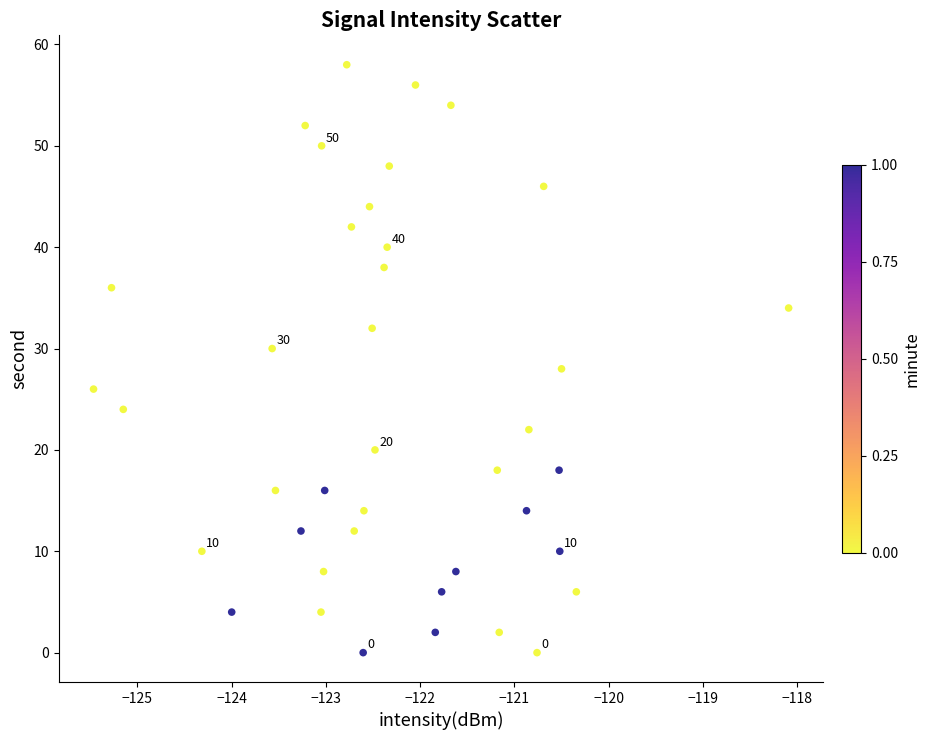

What is the range of Y values (max minus min)?

58